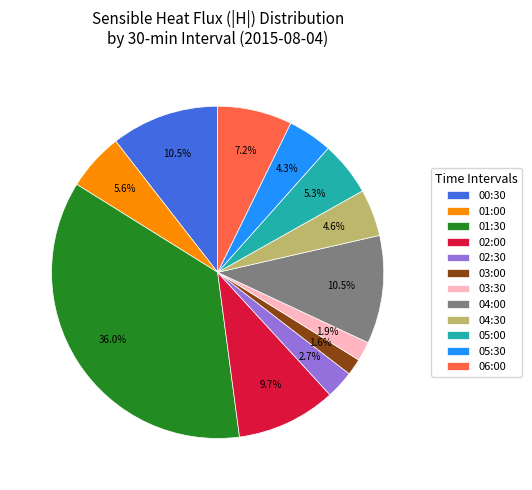

Which has a higher value, 04:00 or 05:30?

04:00